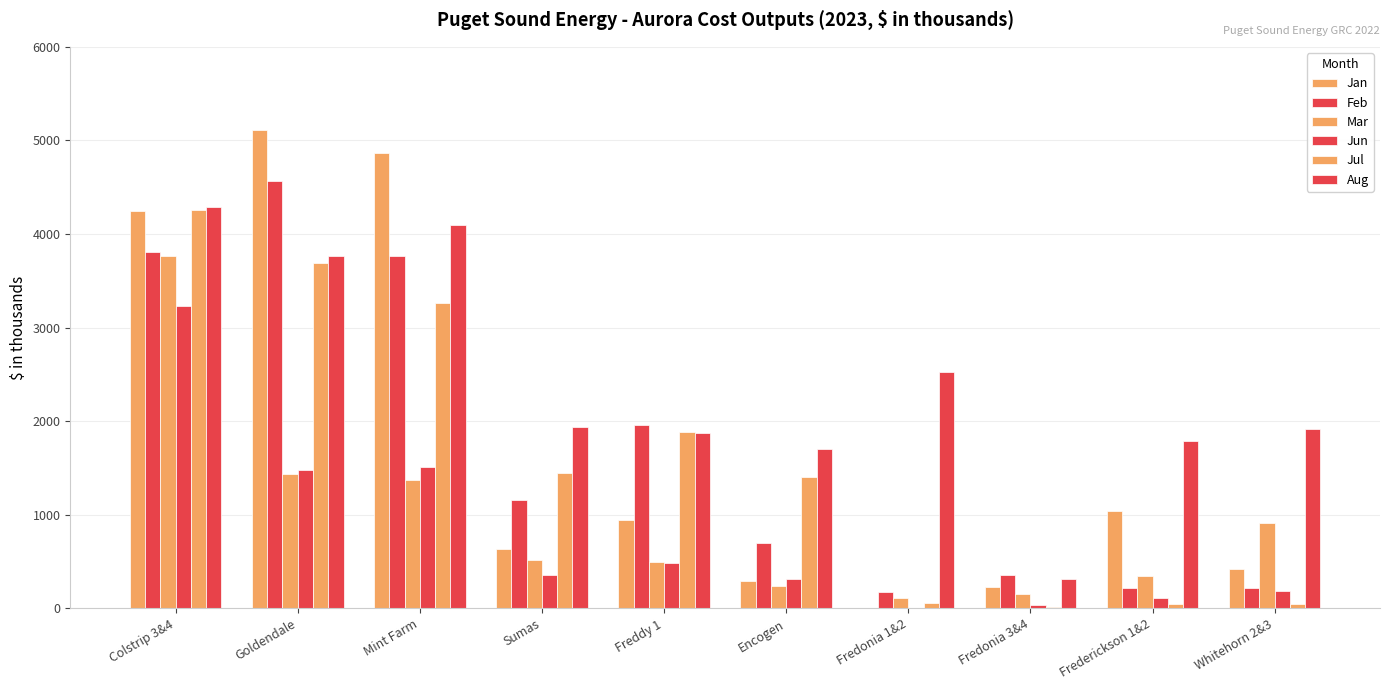

What is the value of the Jul bar at the 5th from the left?

1883.7